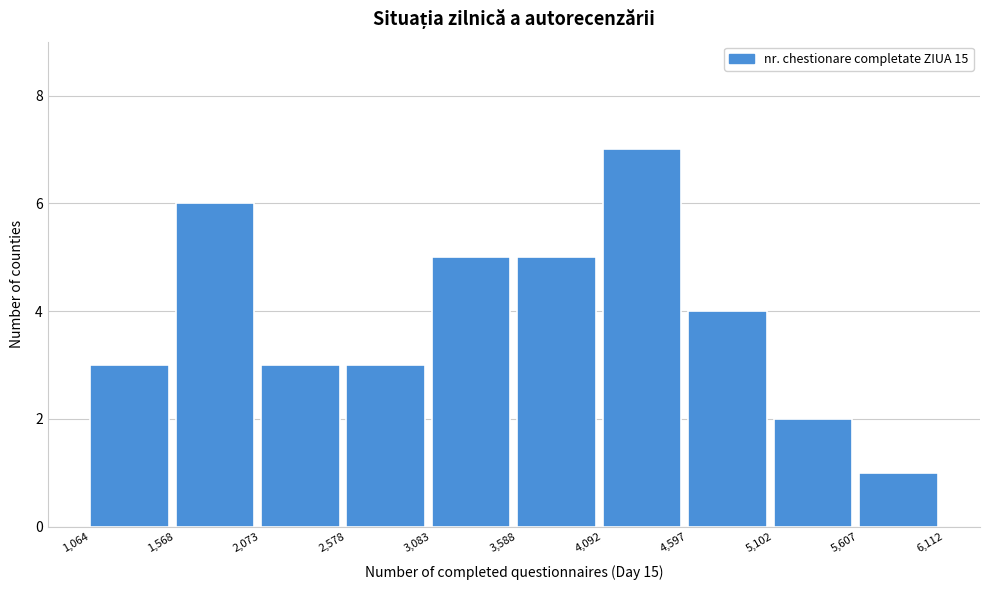

Over which range of the x-axis is the bar tallest?

4,092 to 4,597